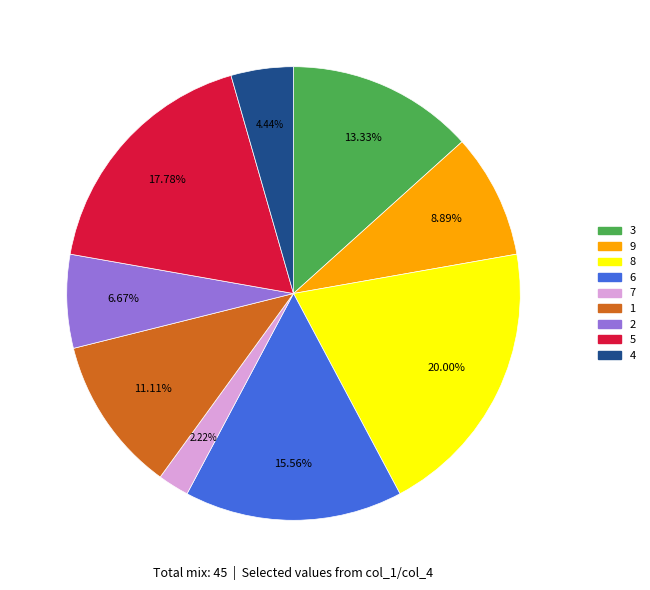

Count the number of slices in the pie.

9